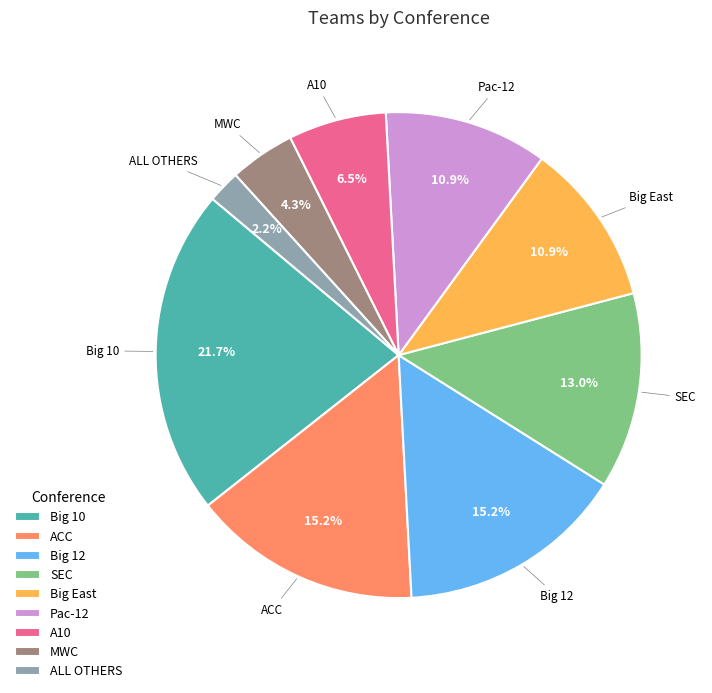

To the nearest percent, what percentage of the pie is Big East?

11%